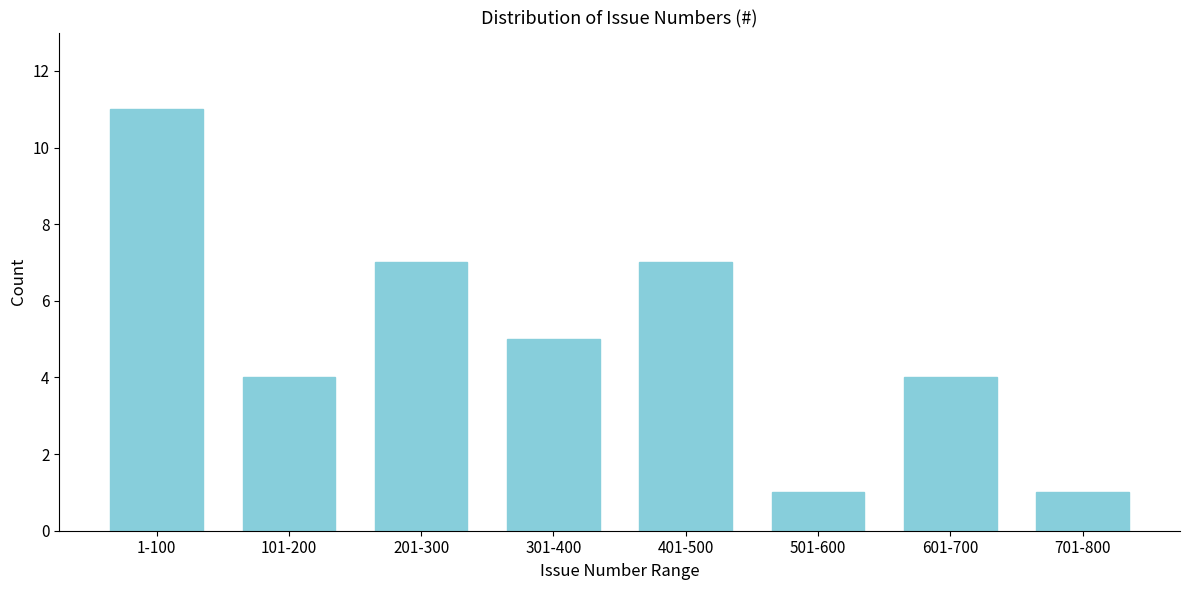

Reading right to left, transcribe all the data shown in this chart.

1	4	1	7	5	7	4	11